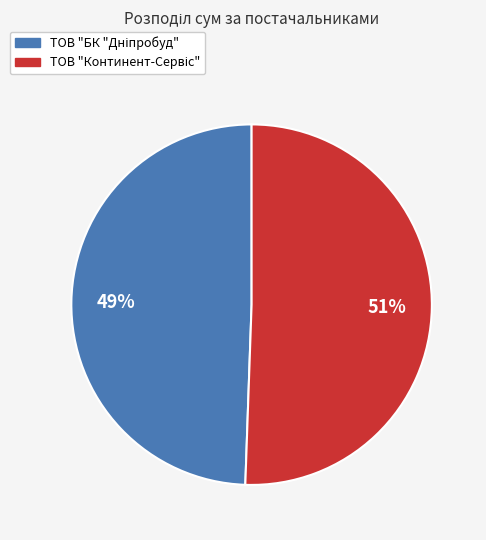

To the nearest percent, what is the average slice percentage?

50%